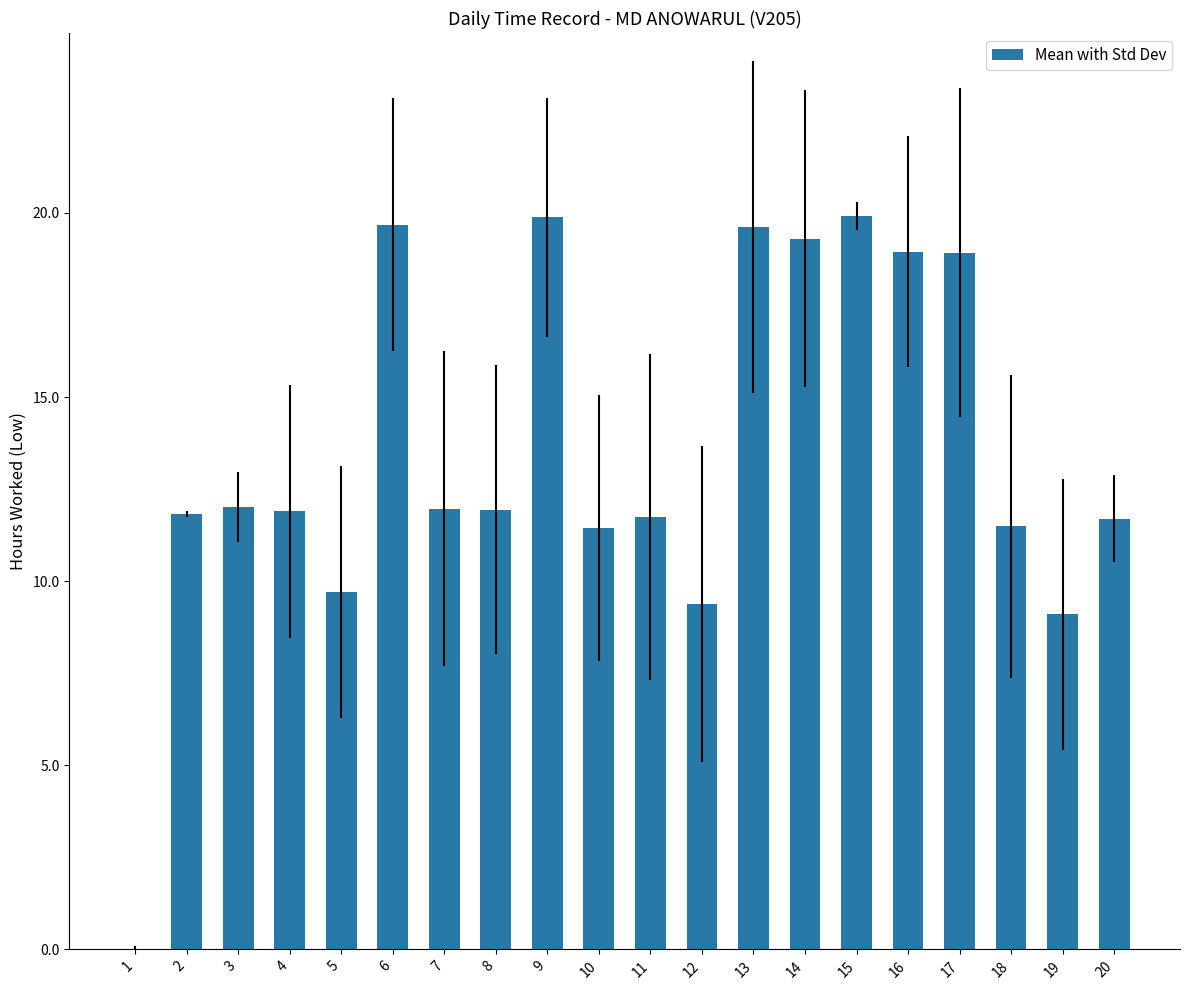

The chart shows a value of 15.2 at 19. True or false?

False